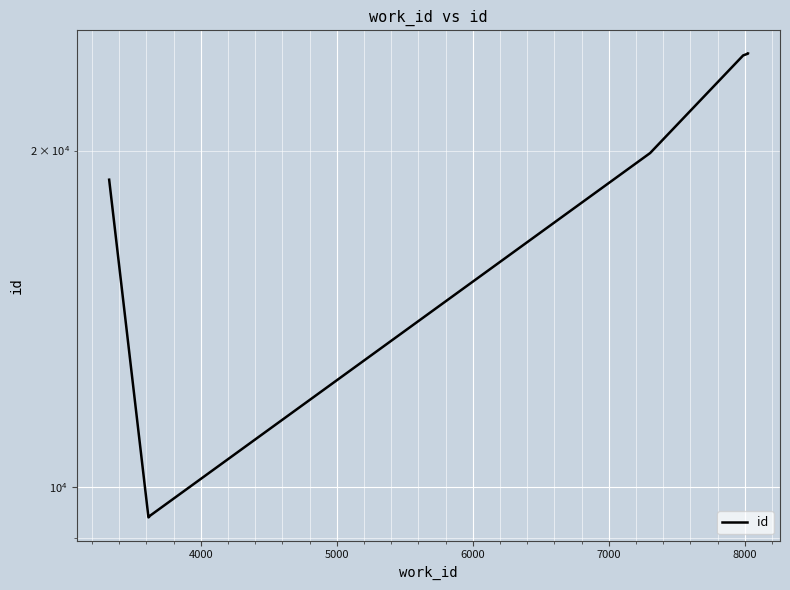

Is it true that the value at 8000 is 9339?

False